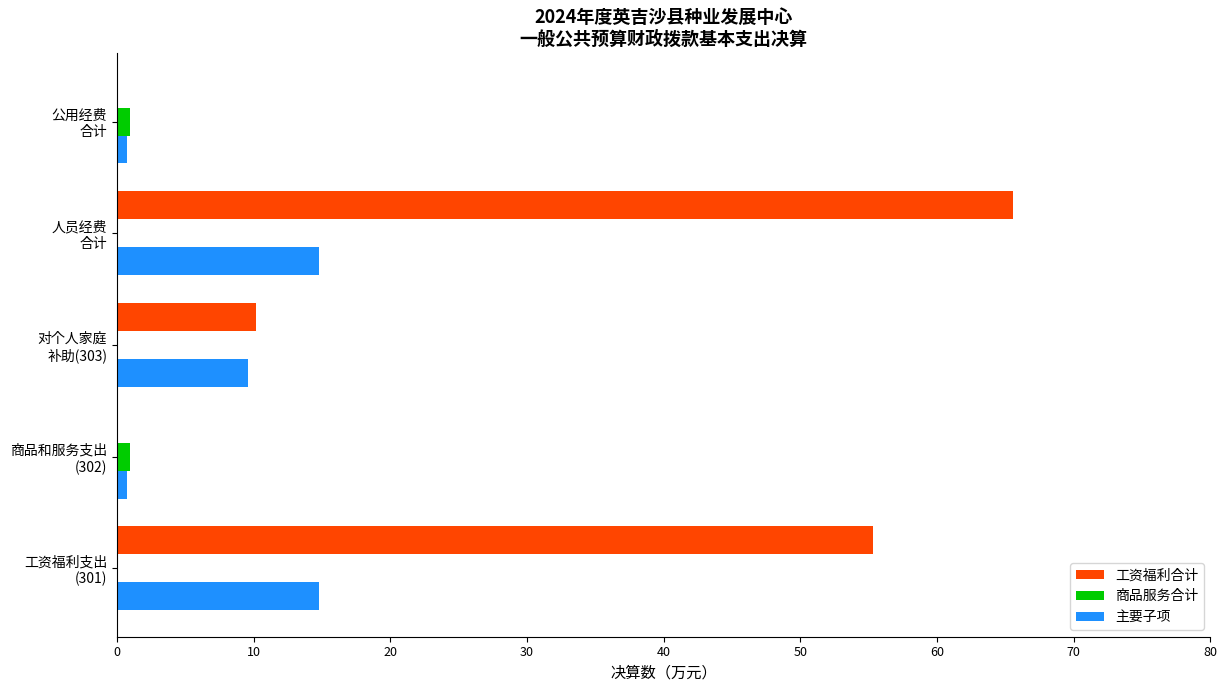

Which series has the largest total across all categories?

工资福利合计